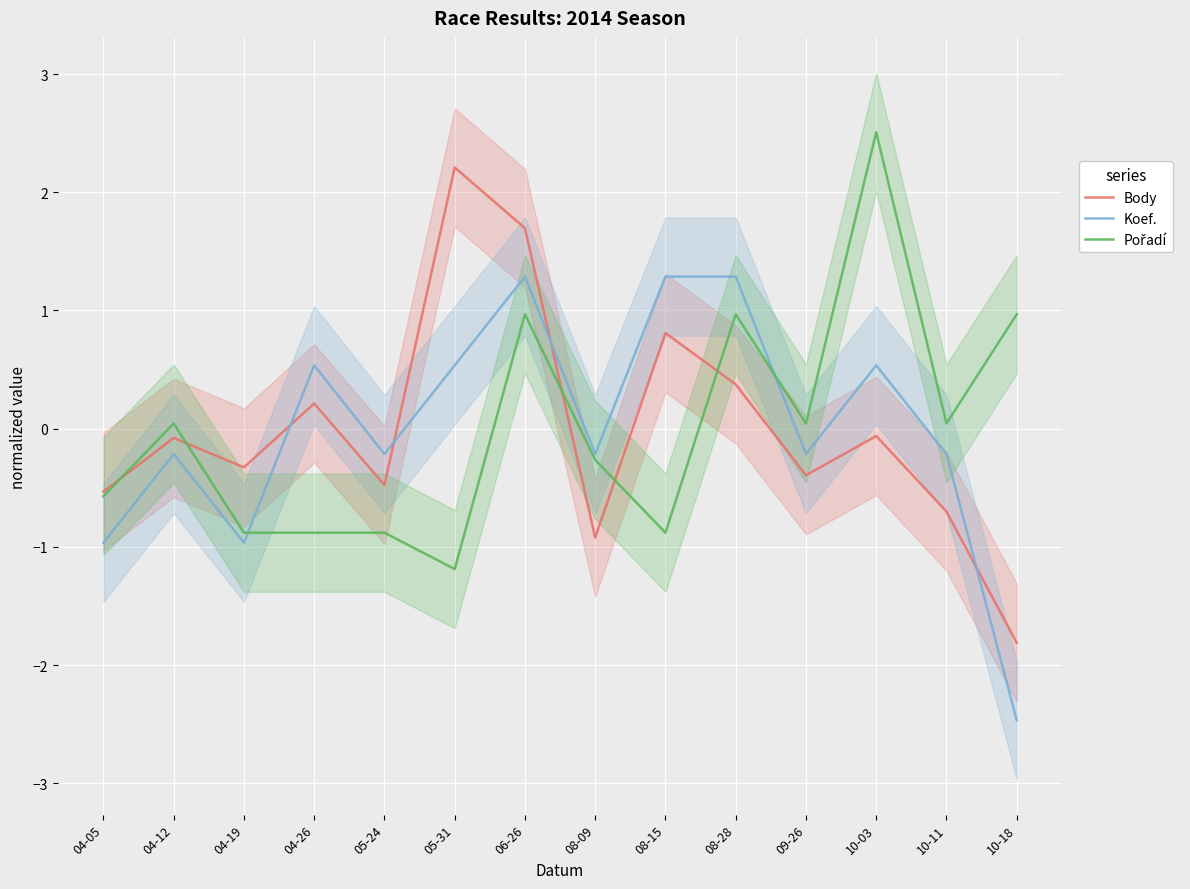

Where do Koef. and Body first cross each other?

04-19 and 04-26